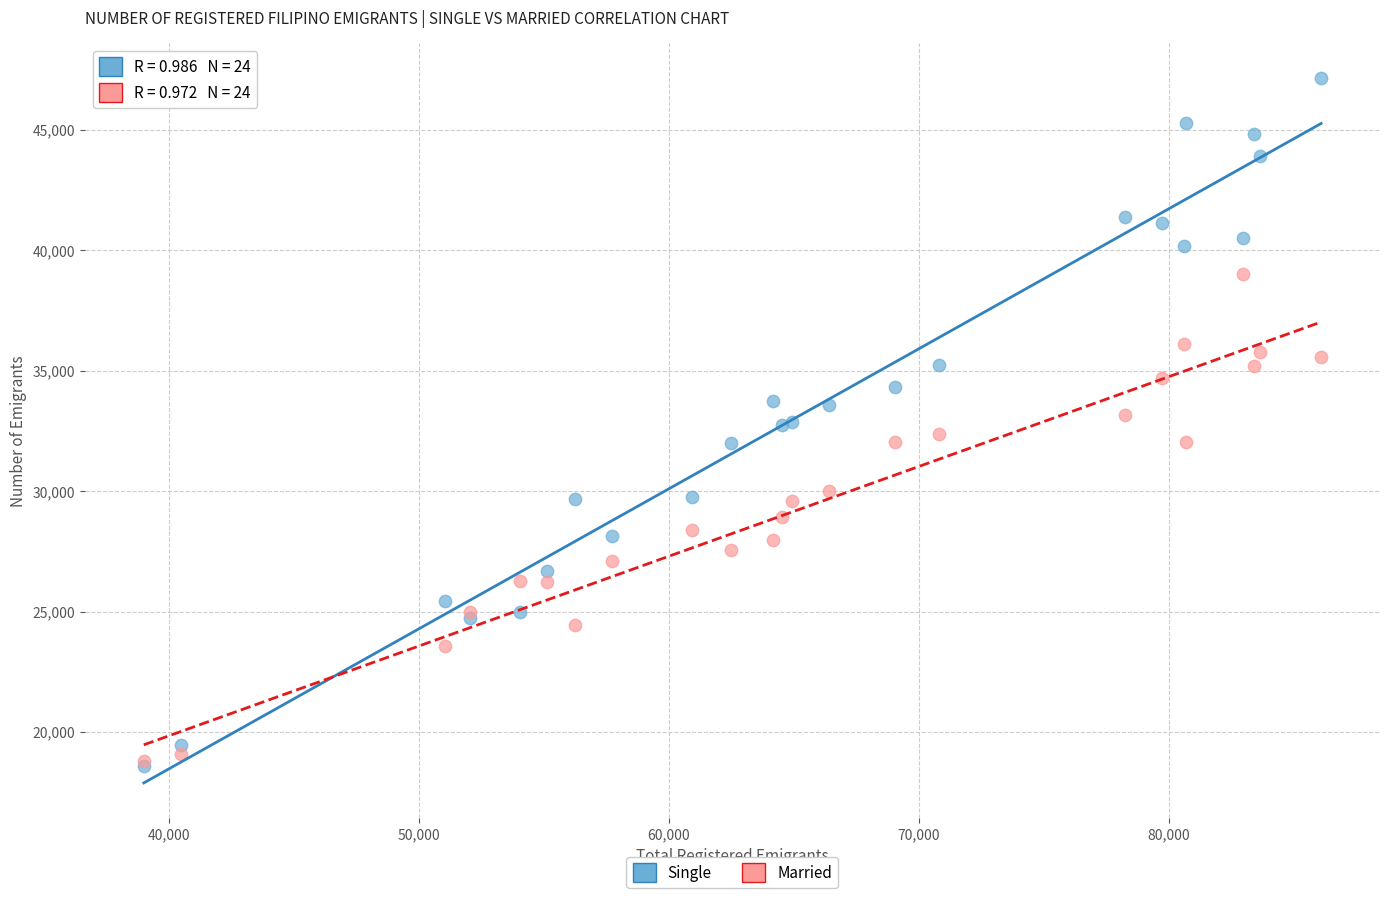

What are all the series names shown in the legend?

Single, Married